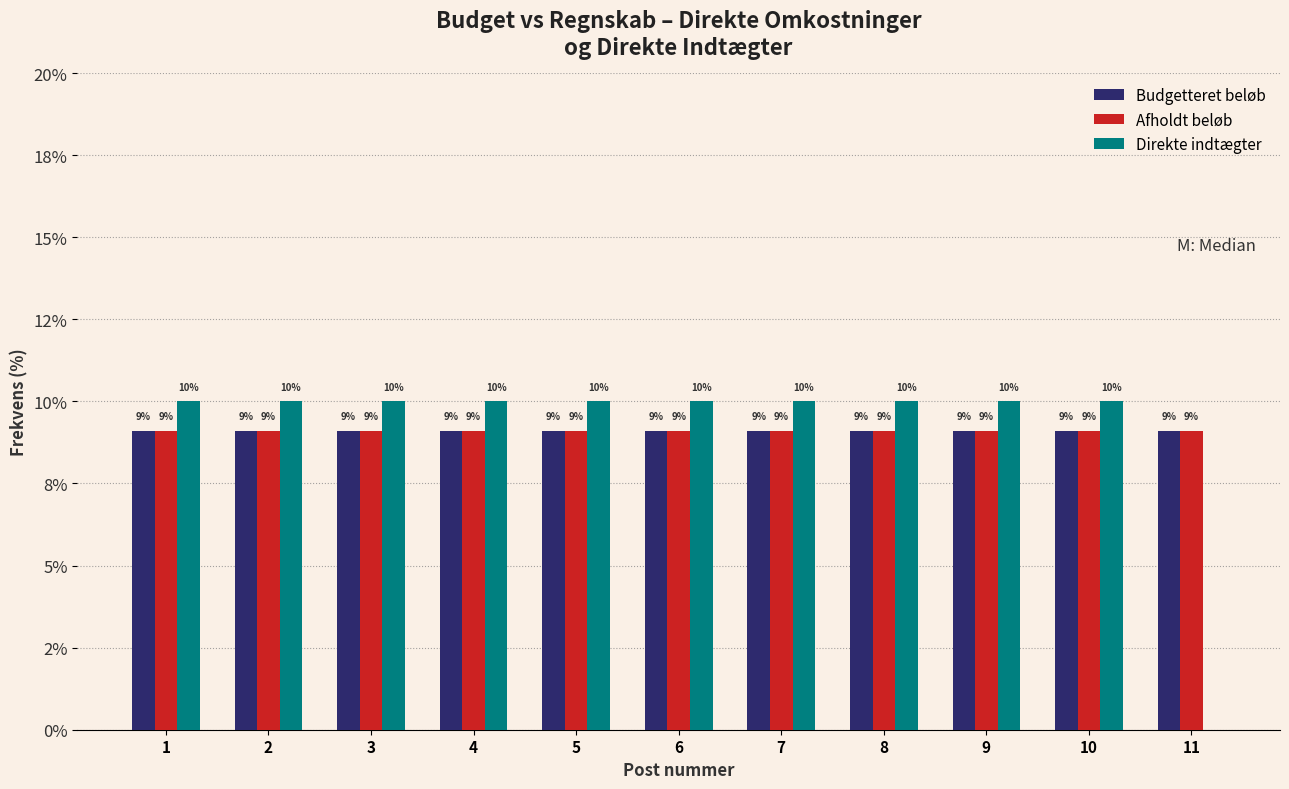

What are all the series names shown in the legend?

Budgetteret beløb, Afholdt beløb, Direkte indtægter